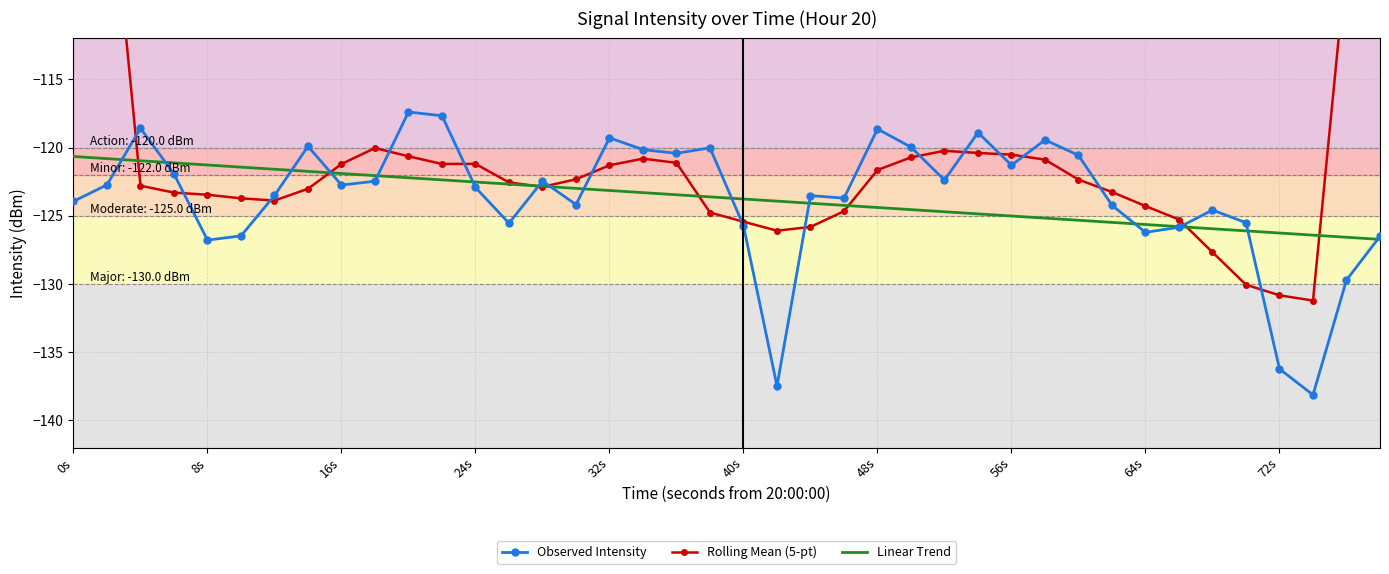

Is it true that Linear Trend equals -168.1 at 56s?

False